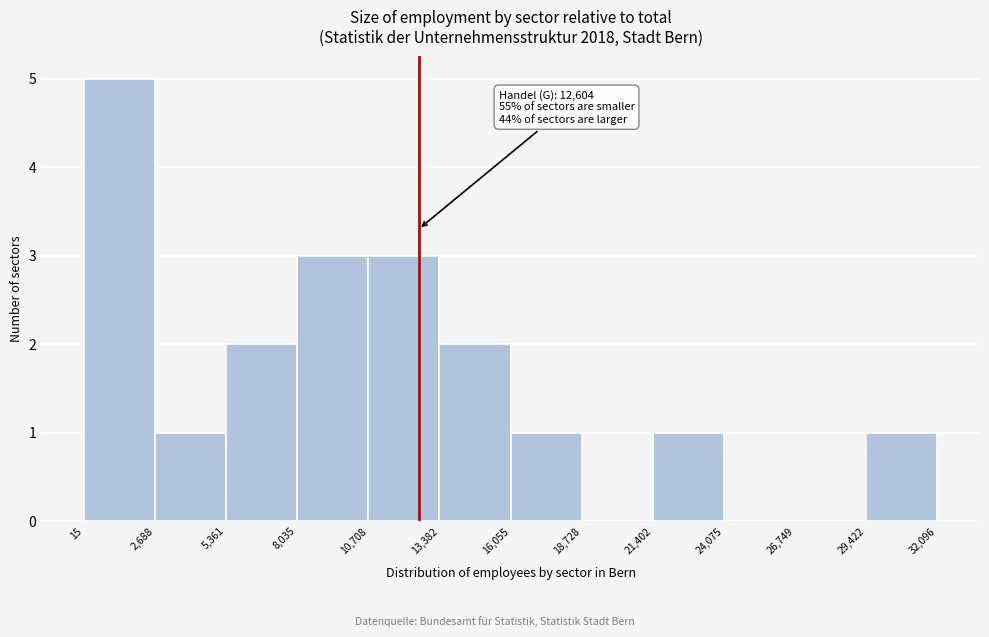

Which range on the x-axis has the tallest bar?

15 to 2,688